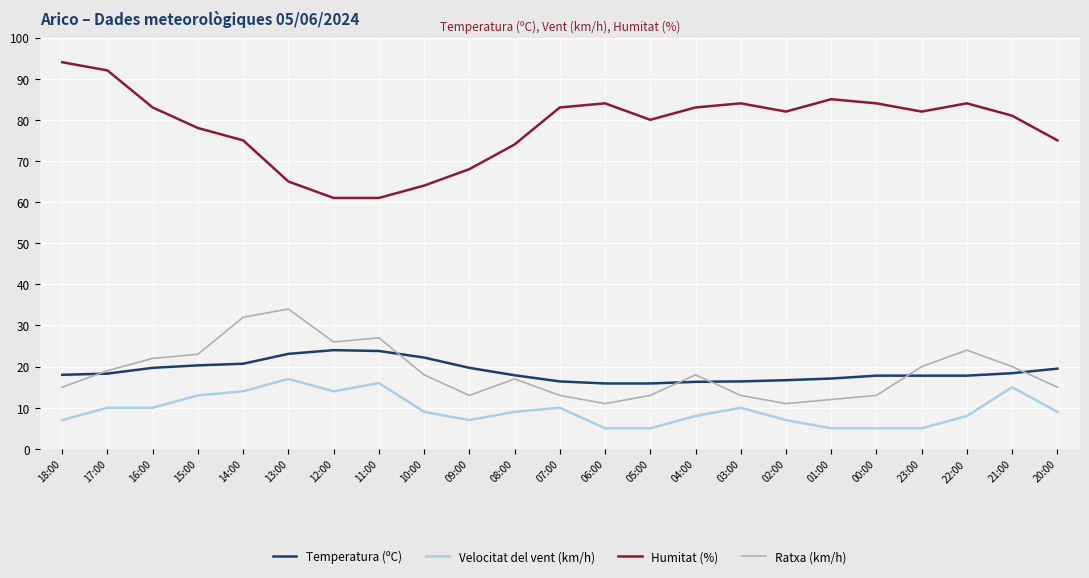

What is the minimum value shown in the chart?

5.0